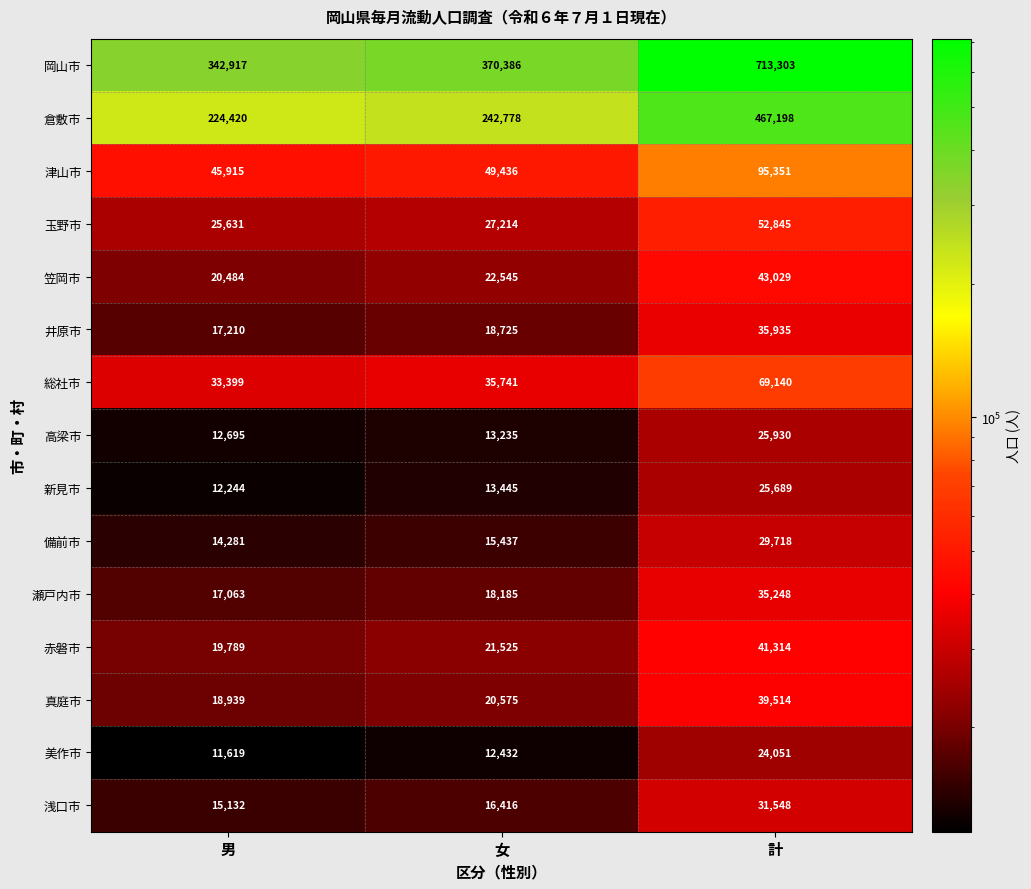

What is the sum of the 津山市 values at 計 and 女?

144787